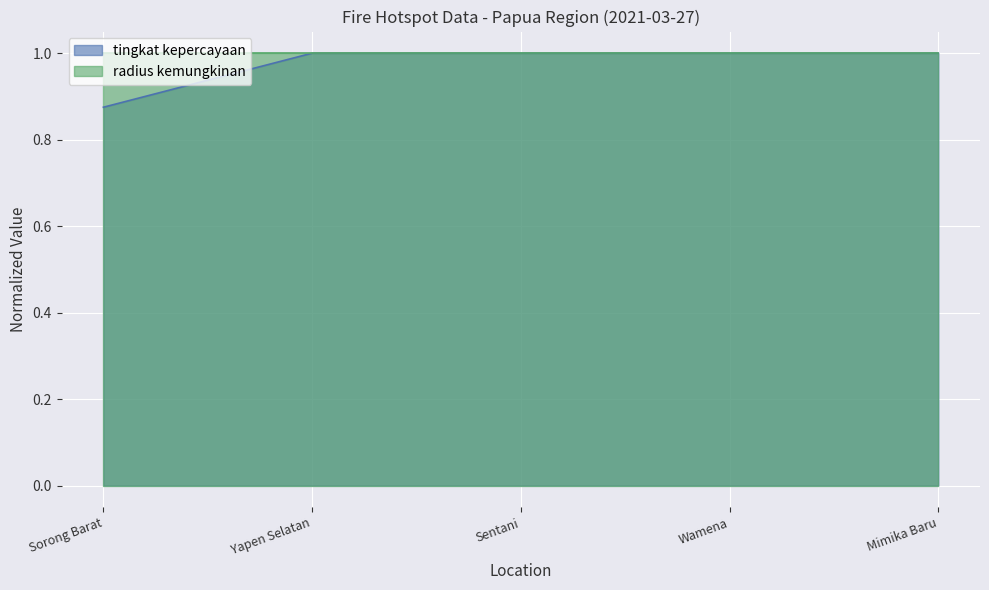

What is the value of the 3rd point from the left?

1.0